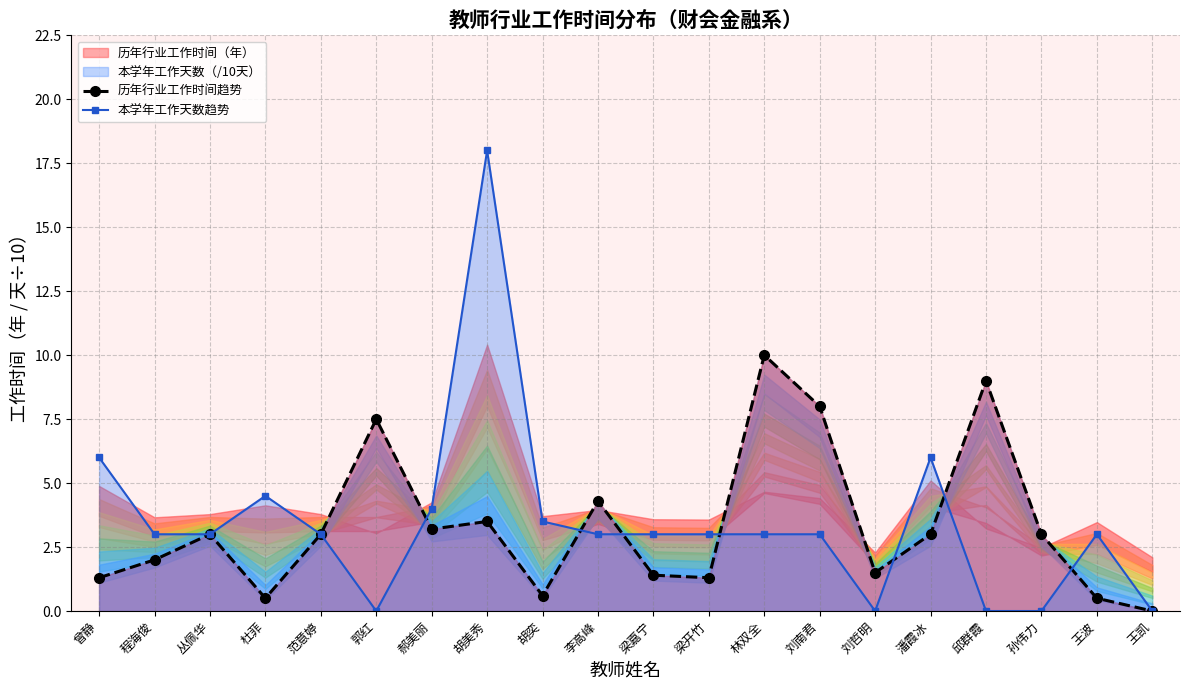

What is the difference between the maximum and minimum values in the 历年行业工作时间趋势 series?

10.0